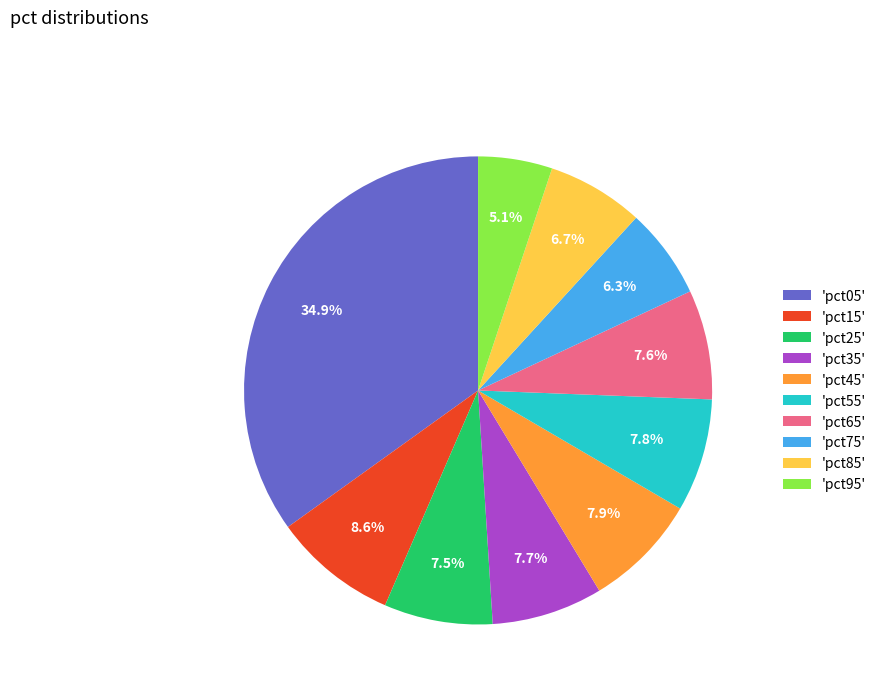

Is there any slice that represents more than half of the pie?

No